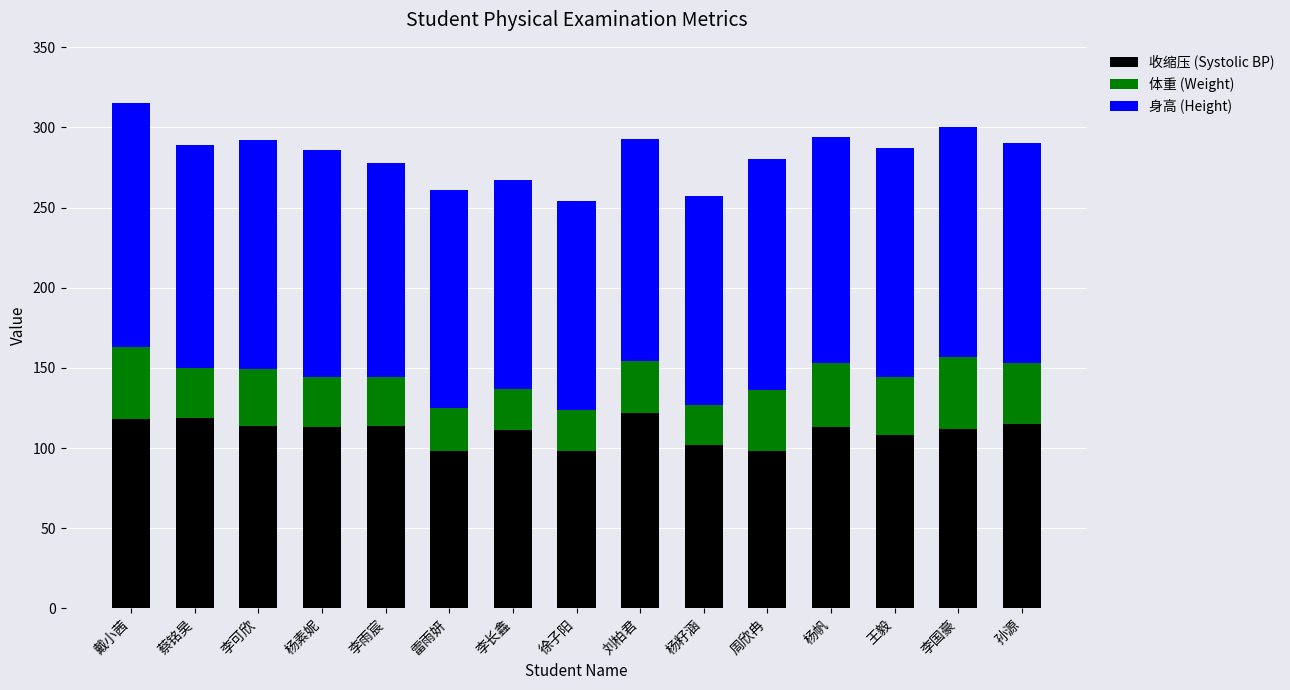

What is the maximum value for 收缩压 (Systolic BP)?

122